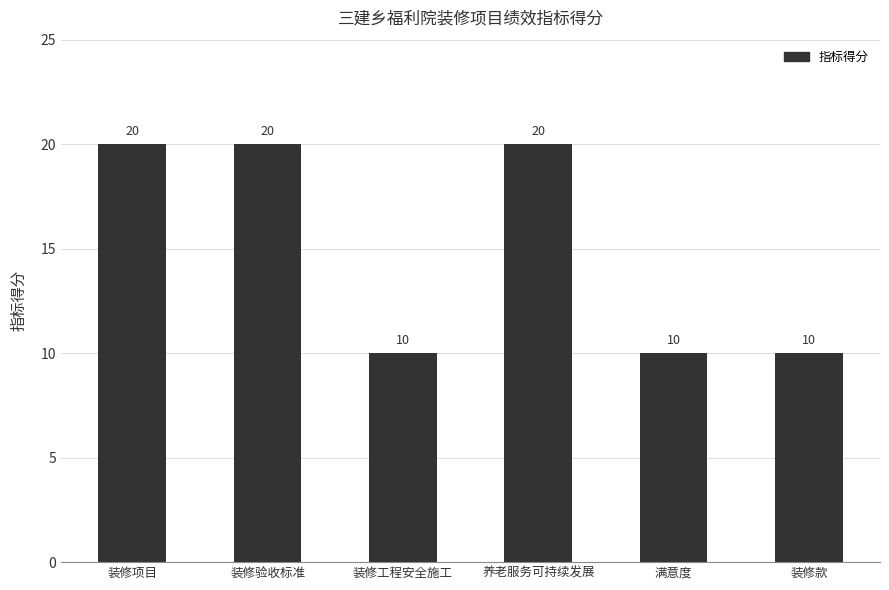

What is the average value?

15